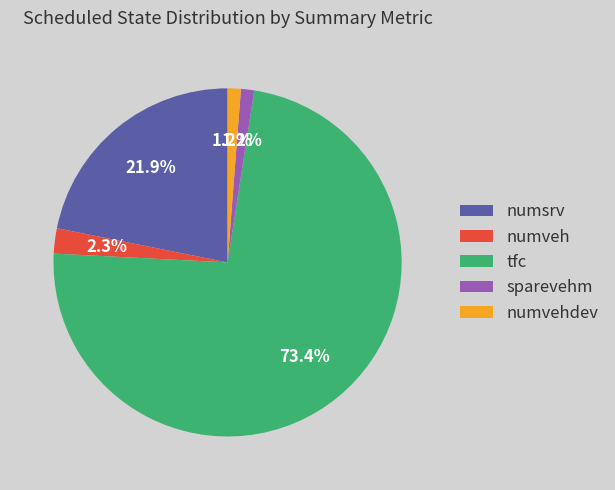

To the nearest percent, what percentage of the pie is numvehdev?

1%